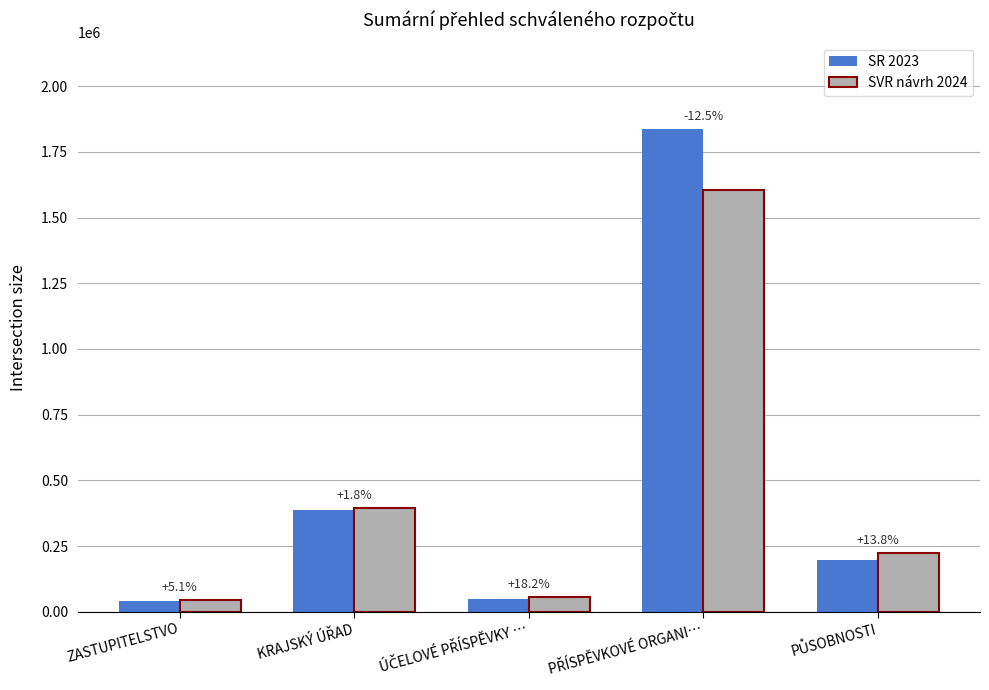

What are all the series names shown in the legend?

SR 2023, SVR návrh 2024